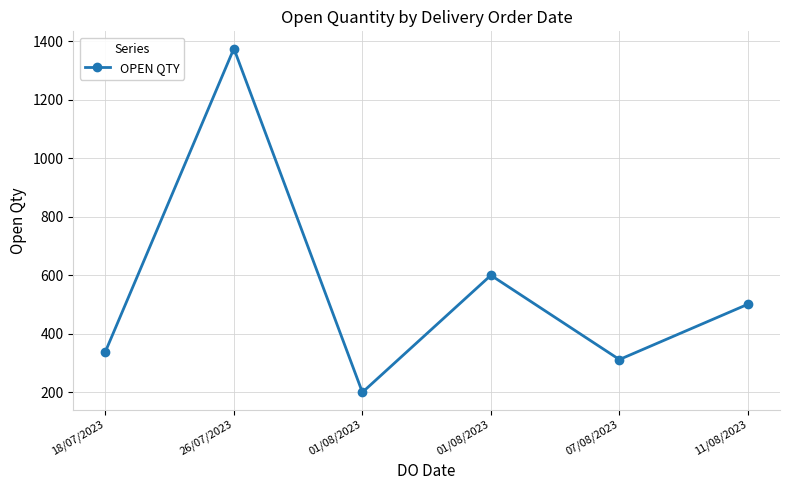

Does the chart have visible grid lines?

Yes